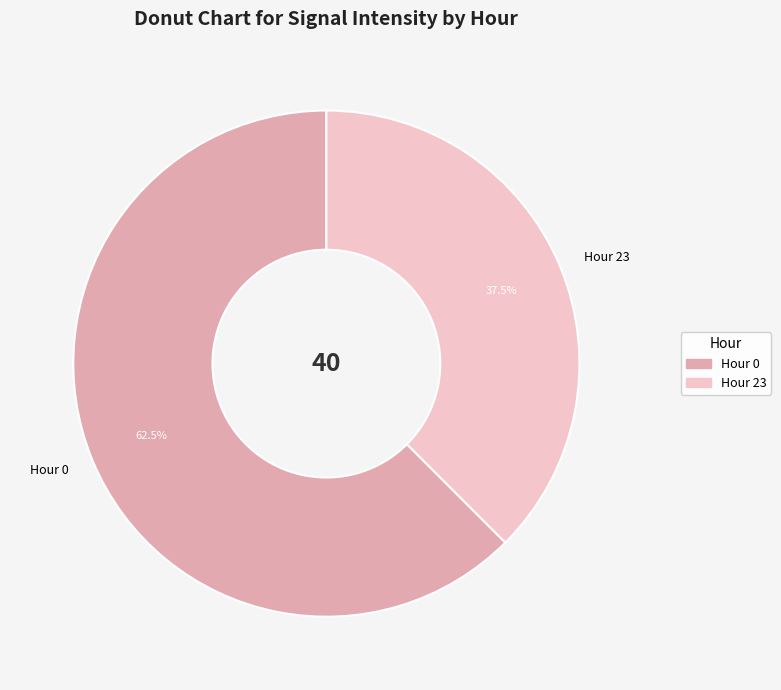

Count the number of slices in the pie.

2